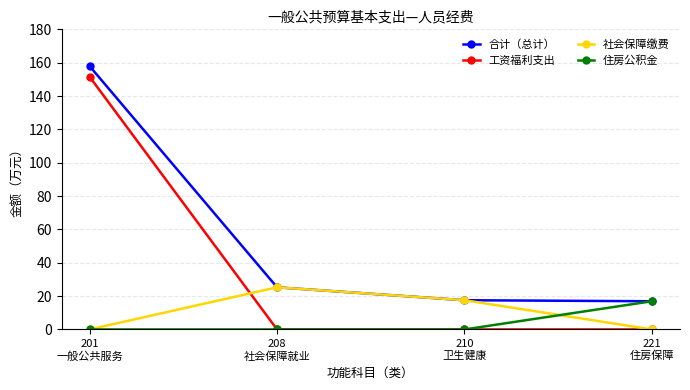

True or false: 工资福利支出 and 合计（总计） intersect in this chart.

False